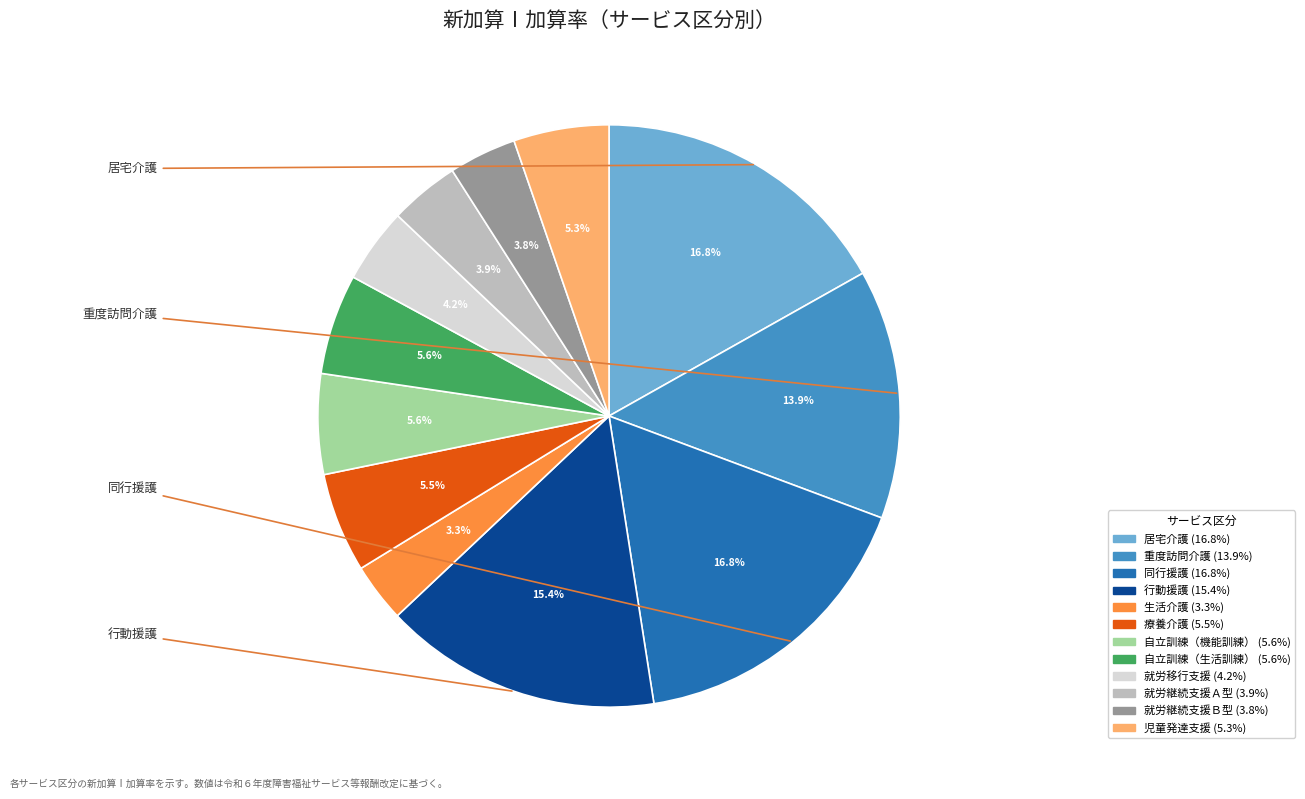

Is it true that 療養介護 is 1% of the pie?

False